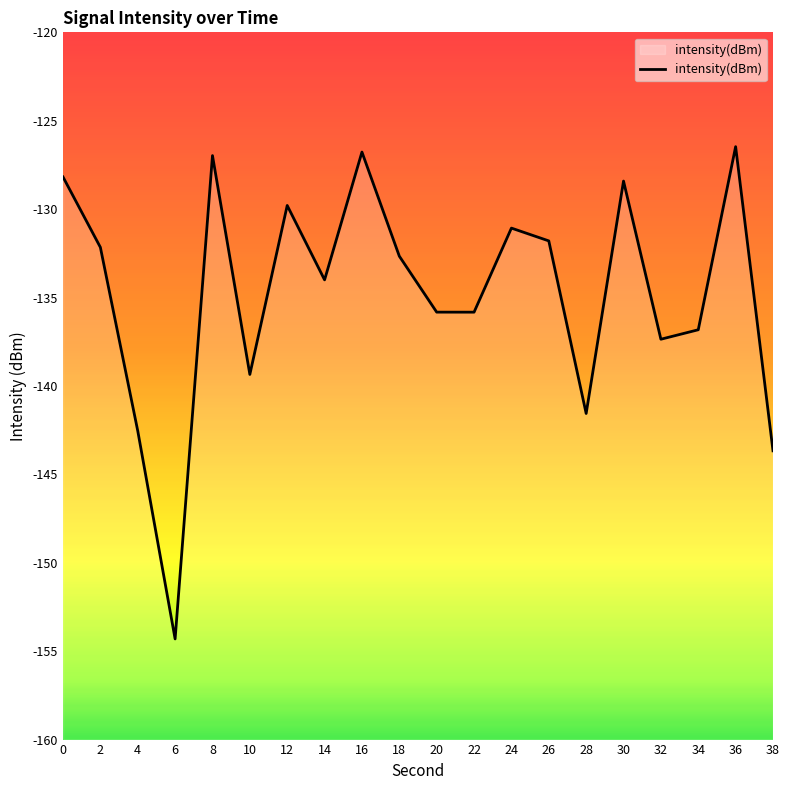

What is the value of the 8th point from the left?

-134.0